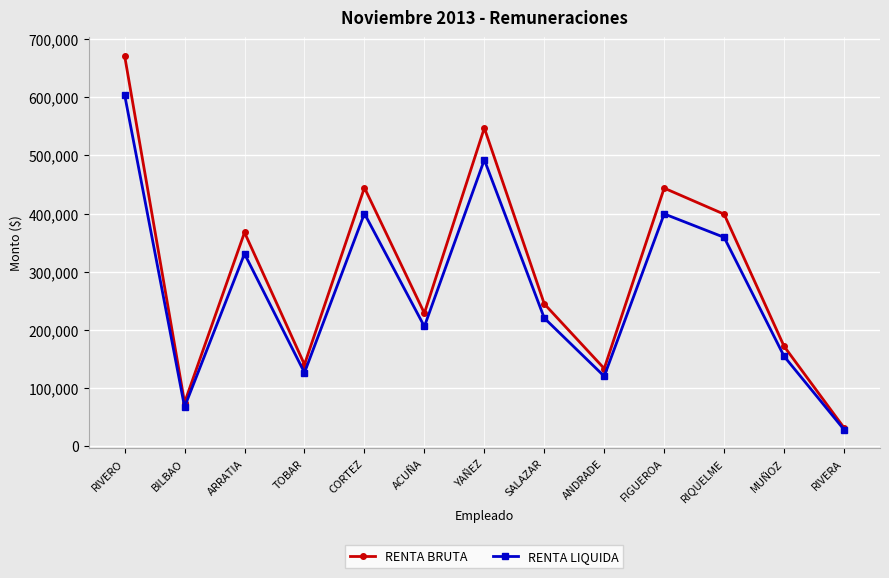

At how many categories does at least one series exceed 625670?

1